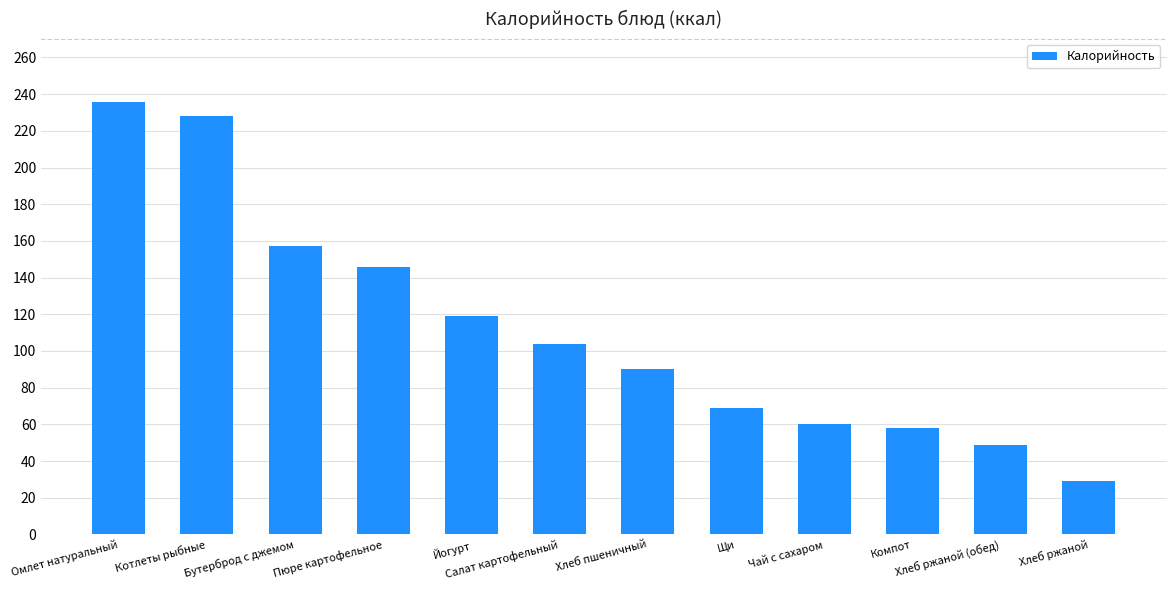

What is the greatest value displayed?

236